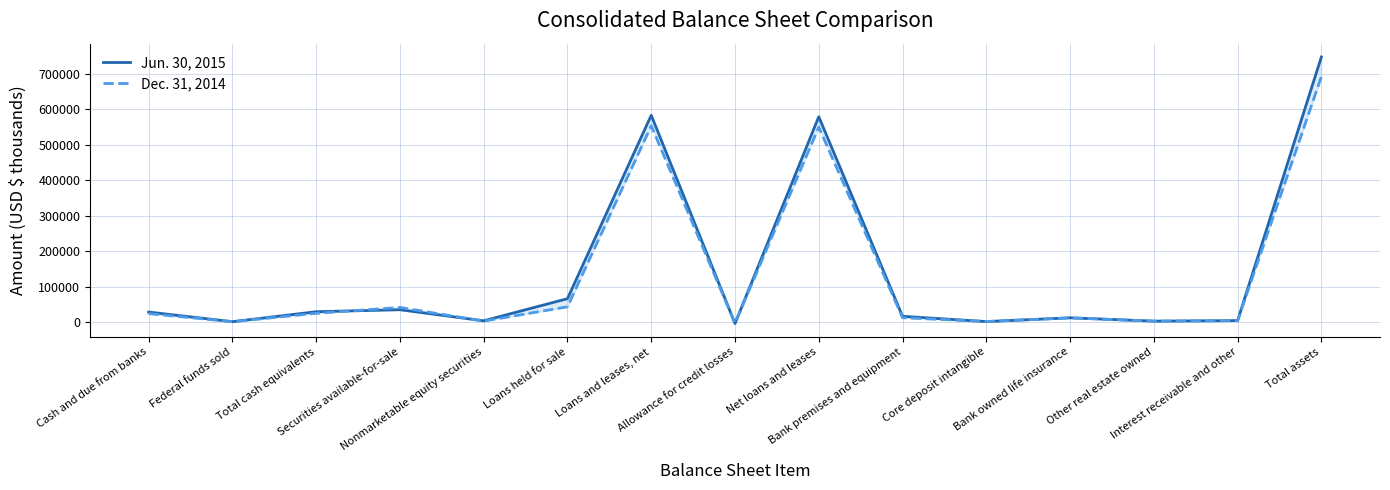

At which label is Dec. 31, 2014 closest to 343907?

Net loans and leases